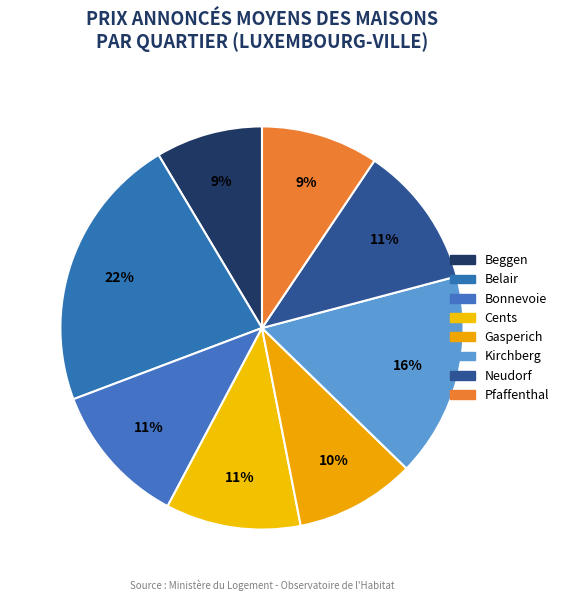

How many slices are in this pie chart?

8